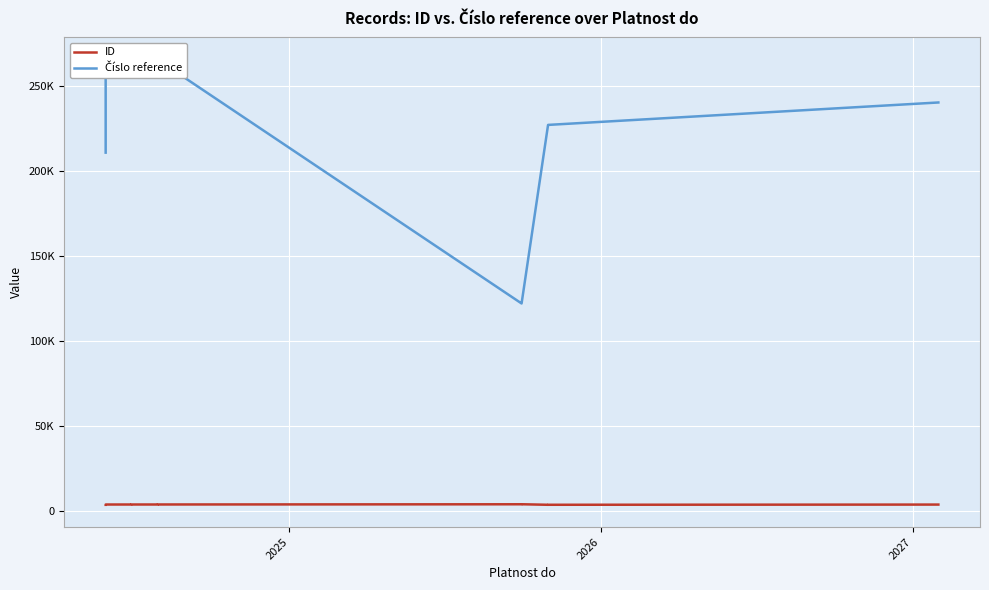

What is the maximum value for ID?

3914